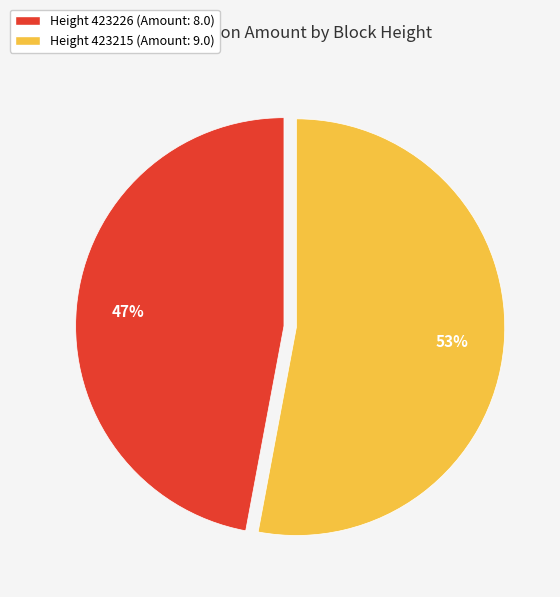

Is there a majority slice in this chart?

Yes